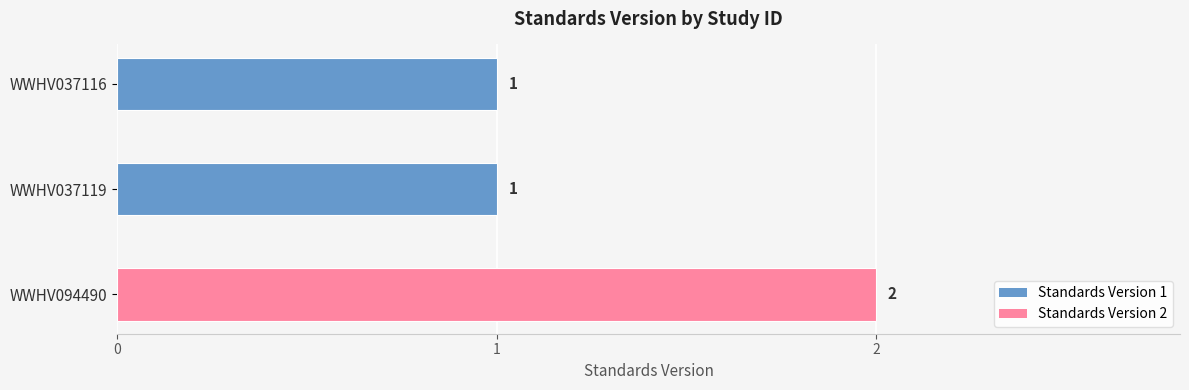

Between WWHV037116 and WWHV094490, which is larger?

WWHV094490